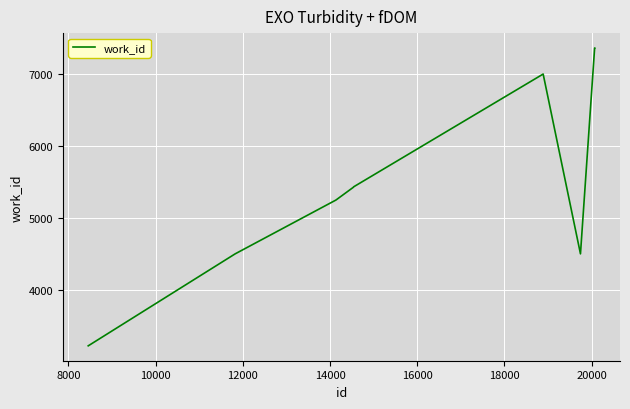

What is the average value?

5562